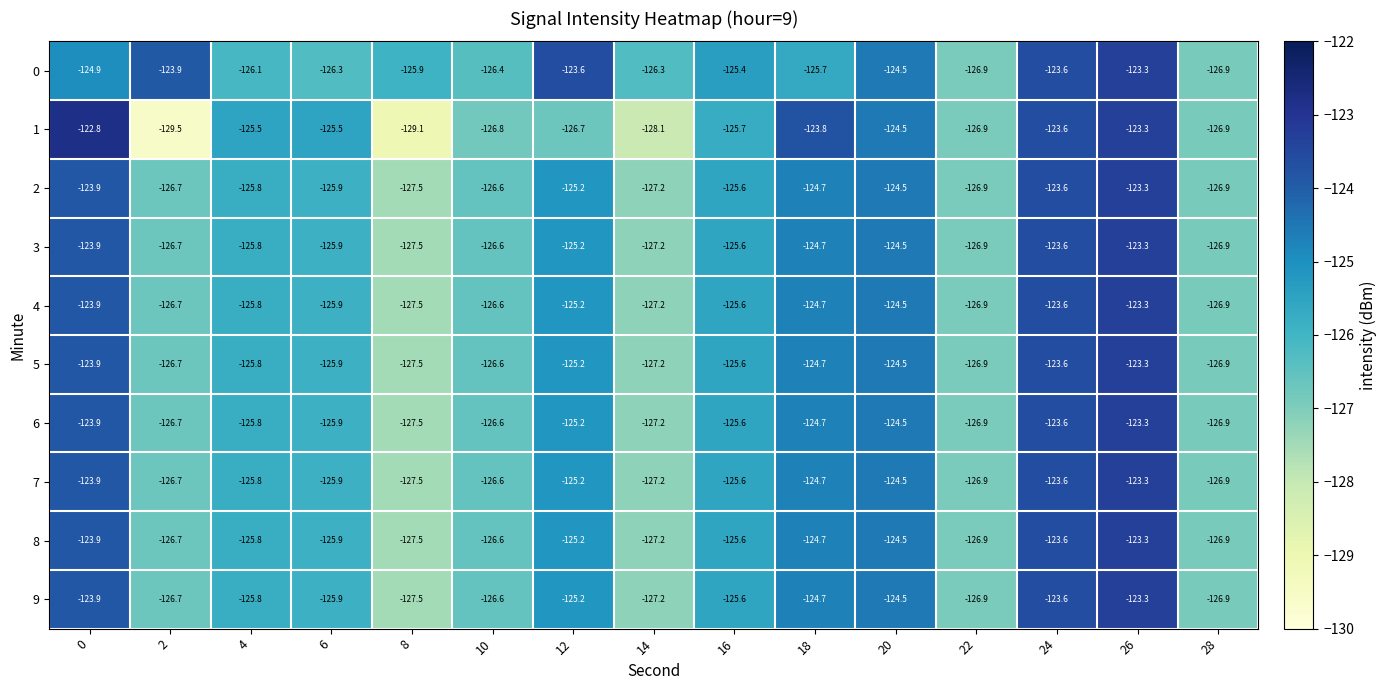

What is the difference between the 3 values at 26 and 2?

3.4